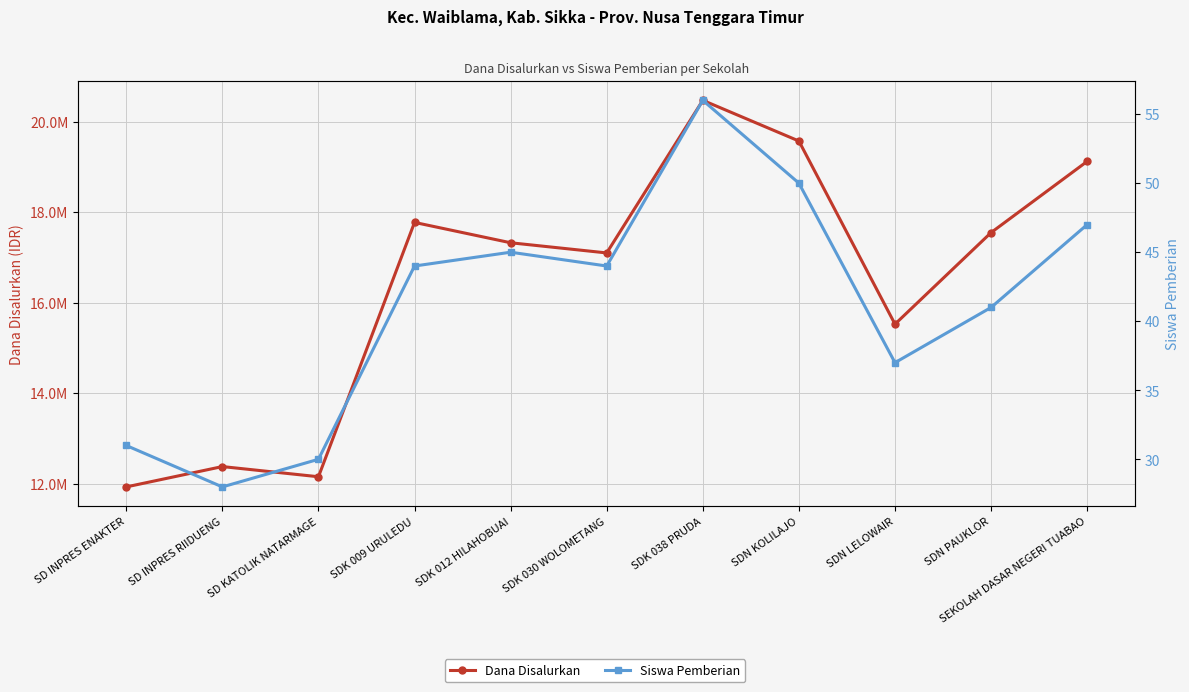

True or false: Dana Disalurkan has a value of 10340029 at SDN KOLILAJO.

False